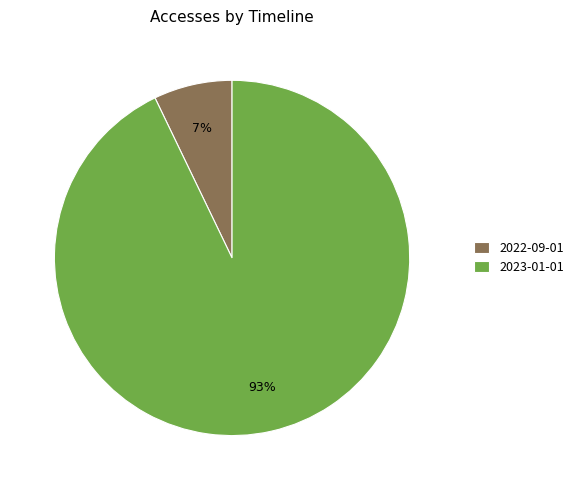

Between 2022-09-01 and 2023-01-01, which is larger?

2023-01-01